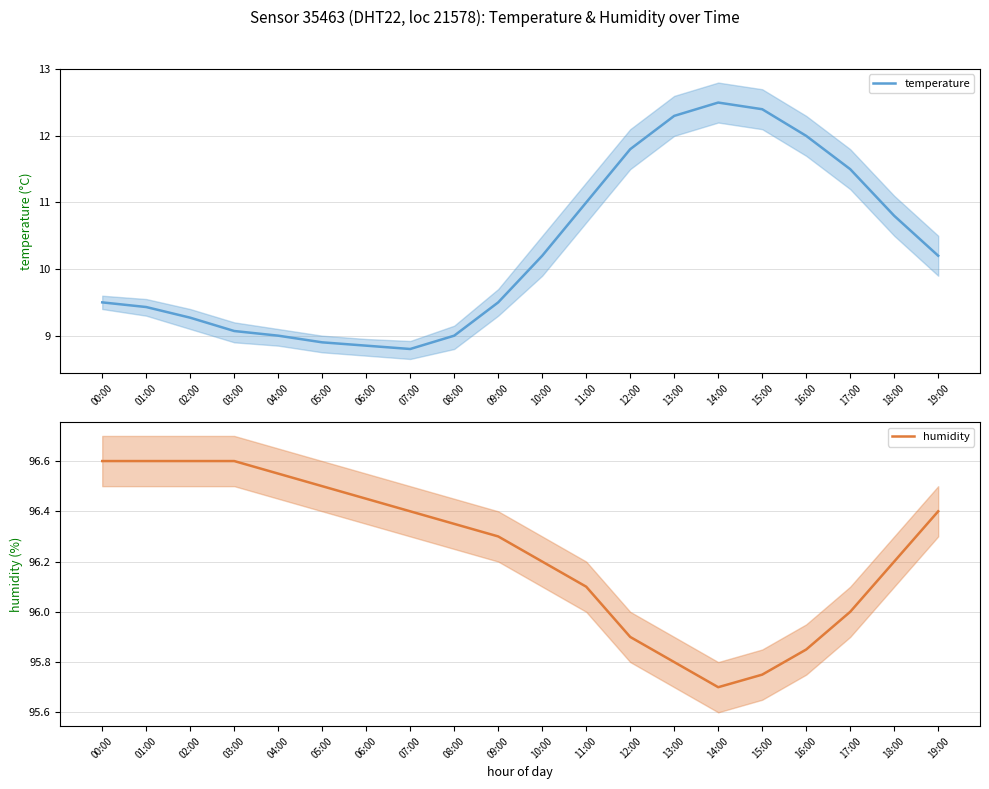

What is the label of the 14th point from the left?

13:00